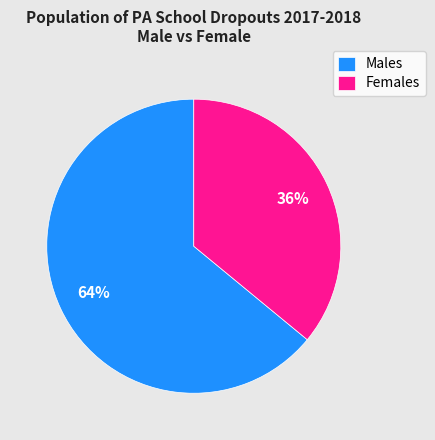

To the nearest percent, what is the difference between the Females and Males slice percentages?

28%